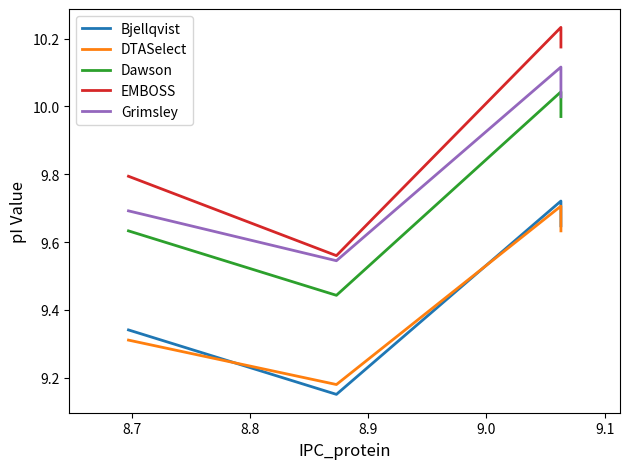

True or false: Dawson and Grimsley cross at least once.

False